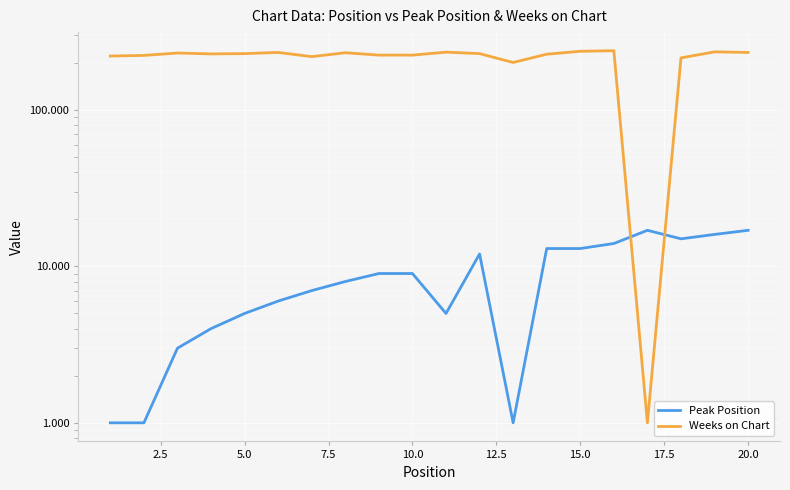

What is the value of the Weeks on Chart point at the 2nd from the left?

223